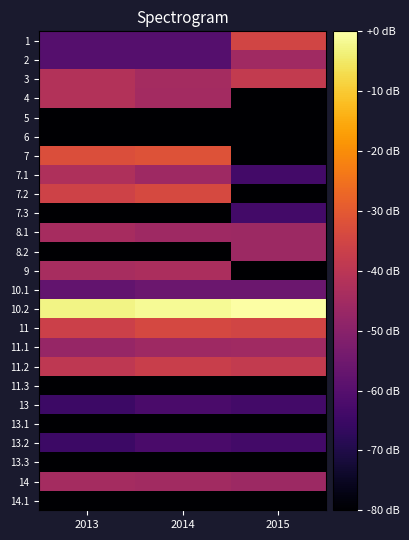

Reading left to right, what are all the values shown in this chart?

1: 2013=-60.1	2014=-60.1	2015=-35.1
2: 2013=-60.2	2014=-60.3	2015=-45.4
3: 2013=-41.6	2014=-44.5	2015=-38.2
4: 2013=-41.8	2014=-44.8	2015=-80.0
5: 2013=-80.0	2014=-80.0	2015=-80.0
6: 2013=-80.0	2014=-80.0	2015=-80.0
7: 2013=-32.5	2014=-31.8	2015=-80.0
7.1: 2013=-42.5	2014=-45.7	2015=-63.5
7.2: 2013=-35.9	2014=-33.8	2015=-80.0
7.3: 2013=-80.0	2014=-80.0	2015=-63.5
8.1: 2013=-44.4	2014=-45.8	2015=-46.2
8.2: 2013=-80.0	2014=-80.0	2015=-46.2
9: 2013=-43.8	2014=-43.3	2015=-80.0
10.1: 2013=-57.5	2014=-55.7	2015=-55.7
10.2: 2013=-2.6	2014=-1.4	2015=0.0
11: 2013=-36.3	2014=-34.3	2015=-35.1
11.1: 2013=-47.5	2014=-45.7	2015=-45.4
11.2: 2013=-39.1	2014=-37.0	2015=-38.2
11.3: 2013=-80.0	2014=-80.0	2015=-80.0
13: 2013=-64.9	2014=-62.4	2015=-63.5
13.1: 2013=-80.0	2014=-80.0	2015=-80.0
13.2: 2013=-64.9	2014=-62.4	2015=-63.5
13.3: 2013=-80.0	2014=-80.0	2015=-80.0
14: 2013=-44.5	2014=-45.2	2015=-46.2
14.1: 2013=-80.0	2014=-80.0	2015=-80.0